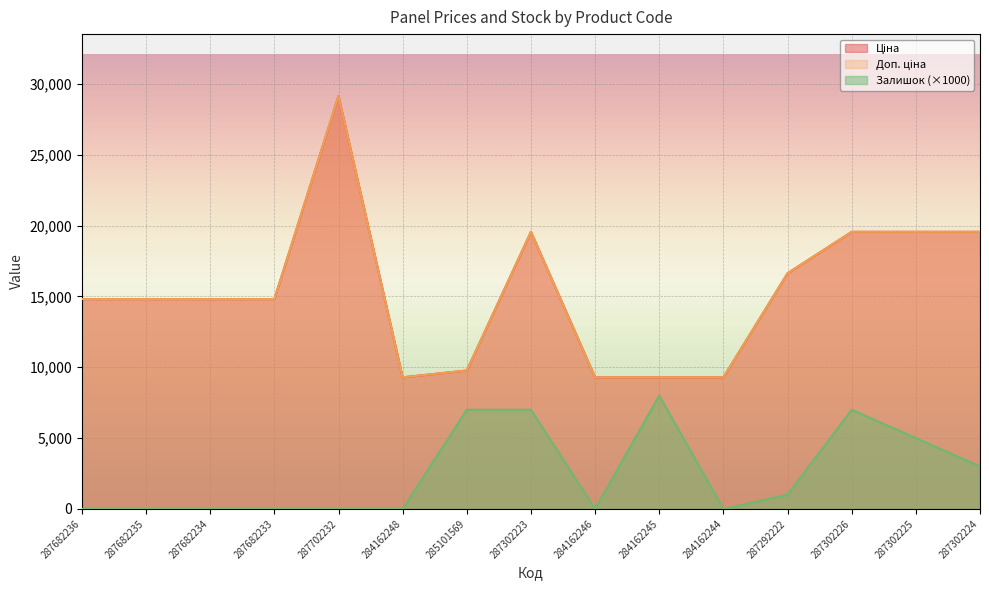

What is the label of the 3rd point from the left?

287682234